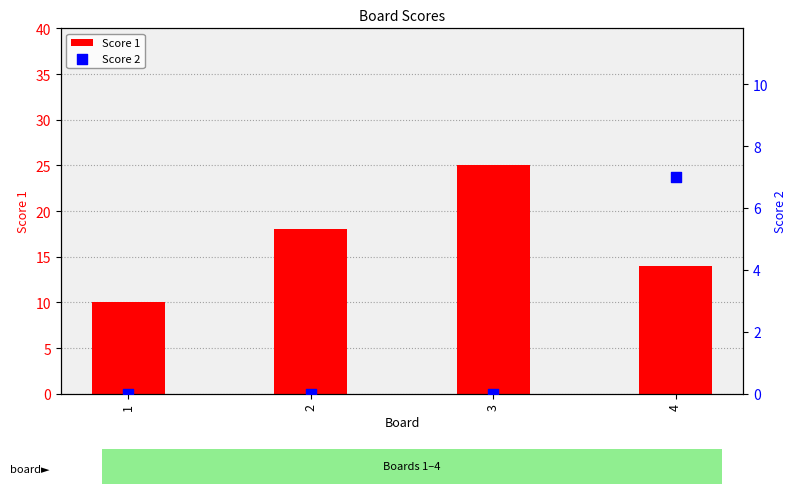

At which category is the sum across all series the highest?

3